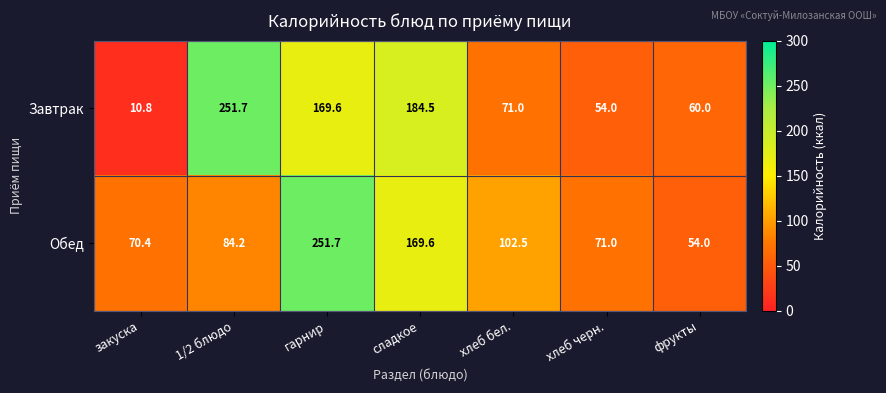

Which series has the largest total across all categories?

Обед